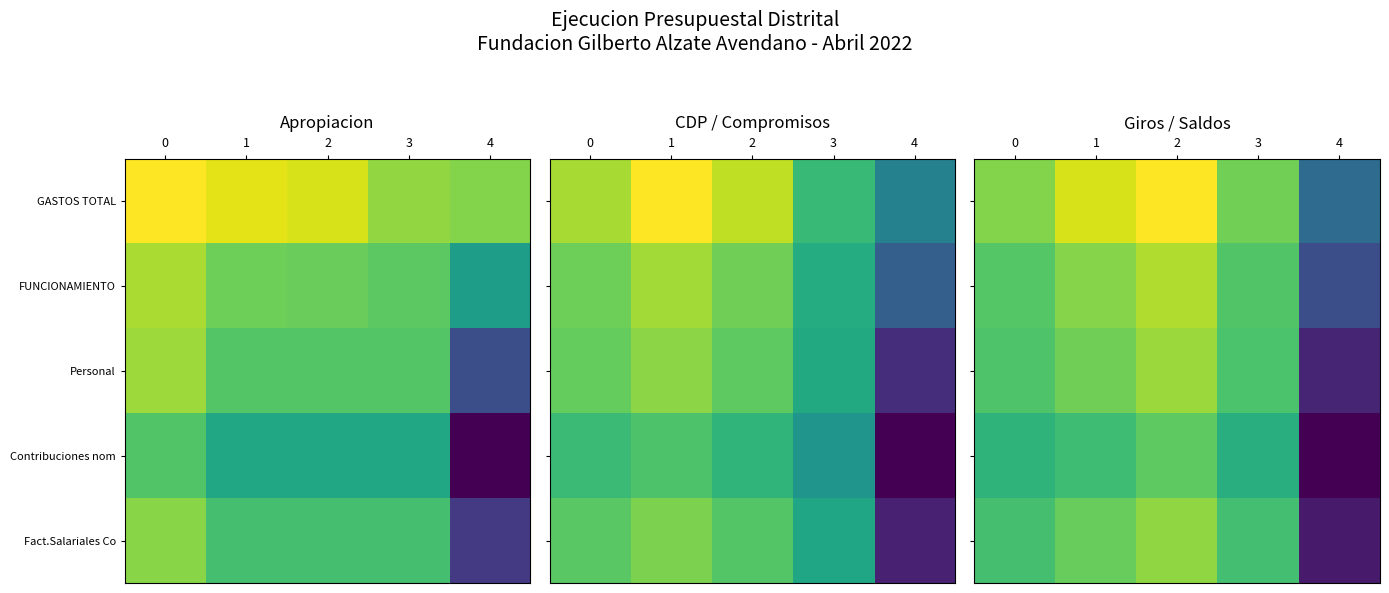

Rank the series at 1 from highest to lowest value.

GASTOS TOTAL, FUNCIONAMIENTO, Personal, Fact.Salariales Co, Contribuciones nom